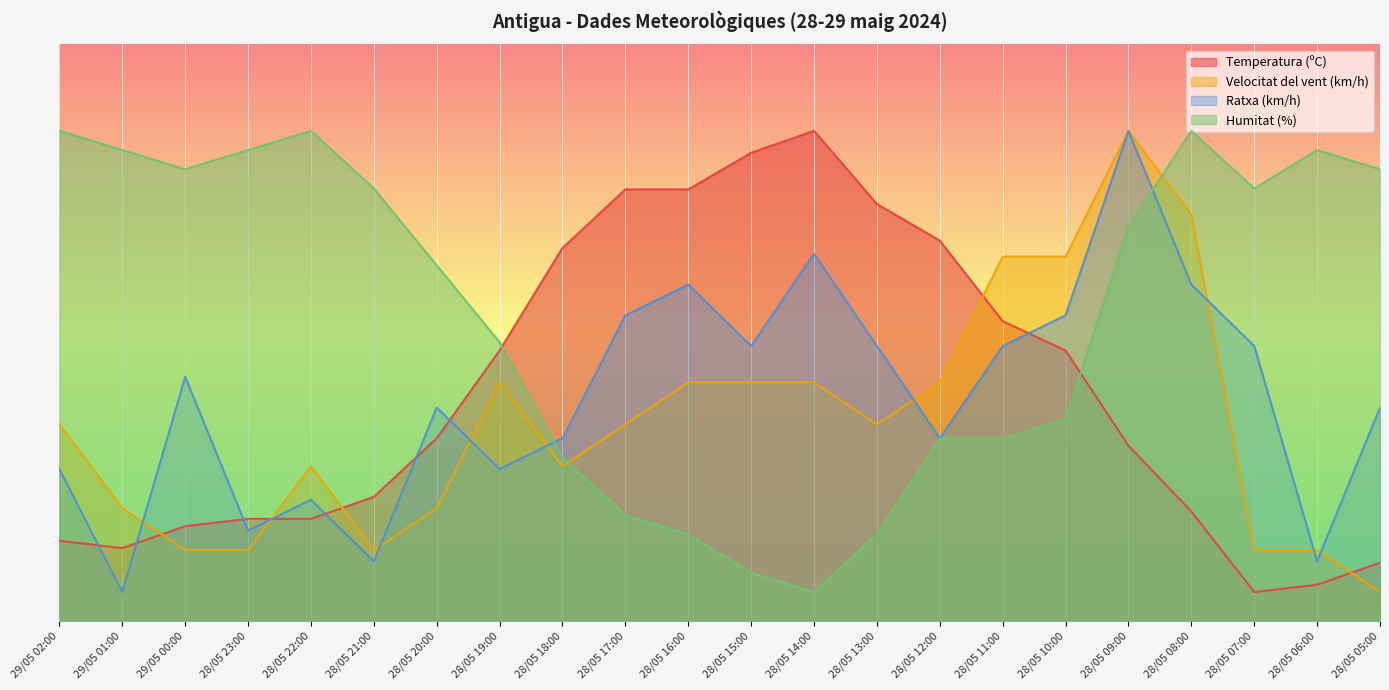

What position from the left is 28/05 23:00?

4